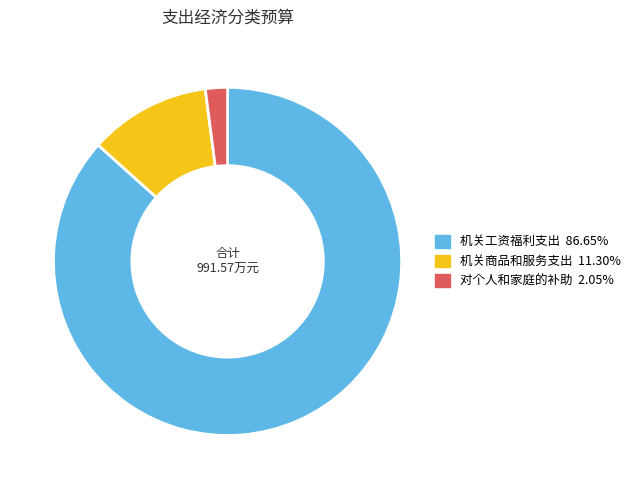

Rank the categories by value from highest to lowest.

机关工资福利支出, 机关商品和服务支出, 对个人和家庭的补助